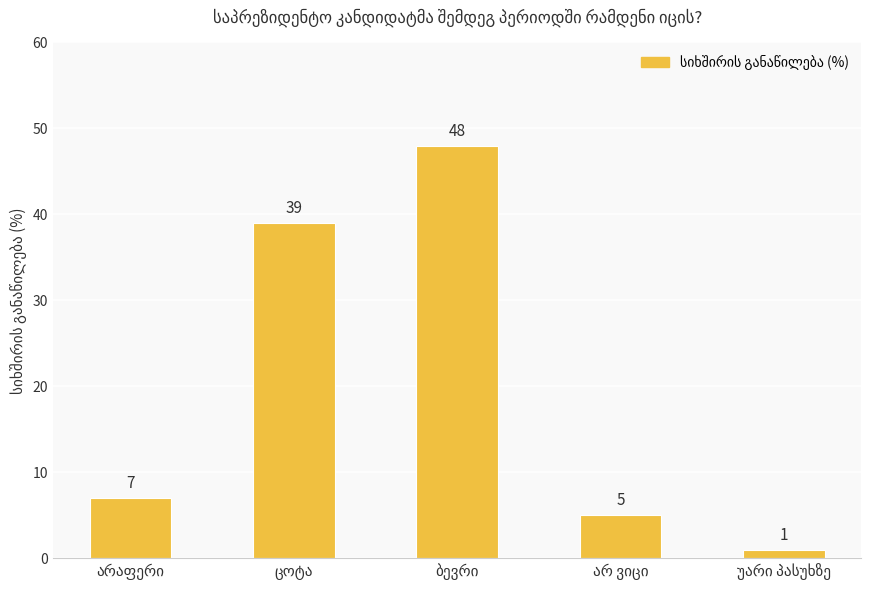

How many data points are less than 7?

2